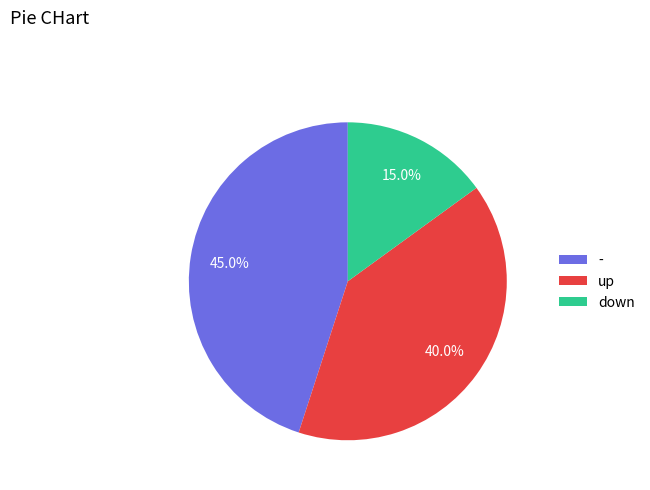

What is the largest slice in the pie chart?

-